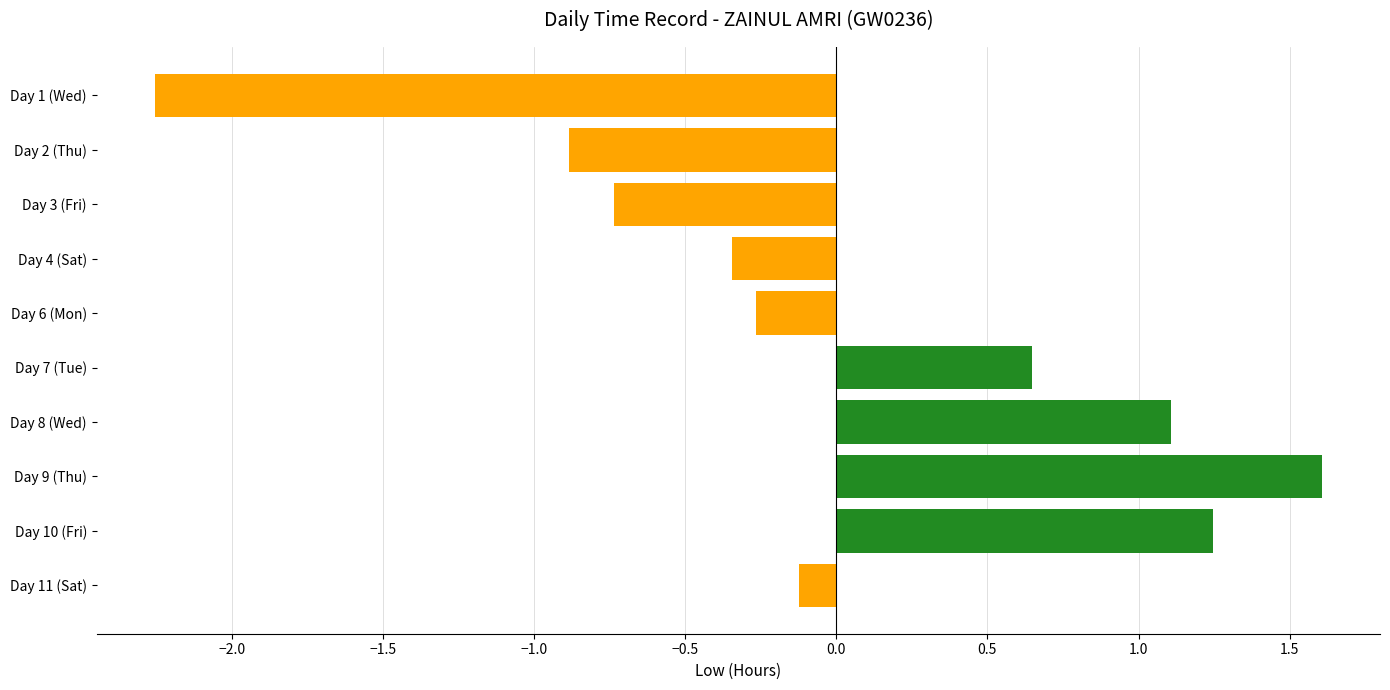

At which label is the value closest to 0?

Day 11 (Sat)